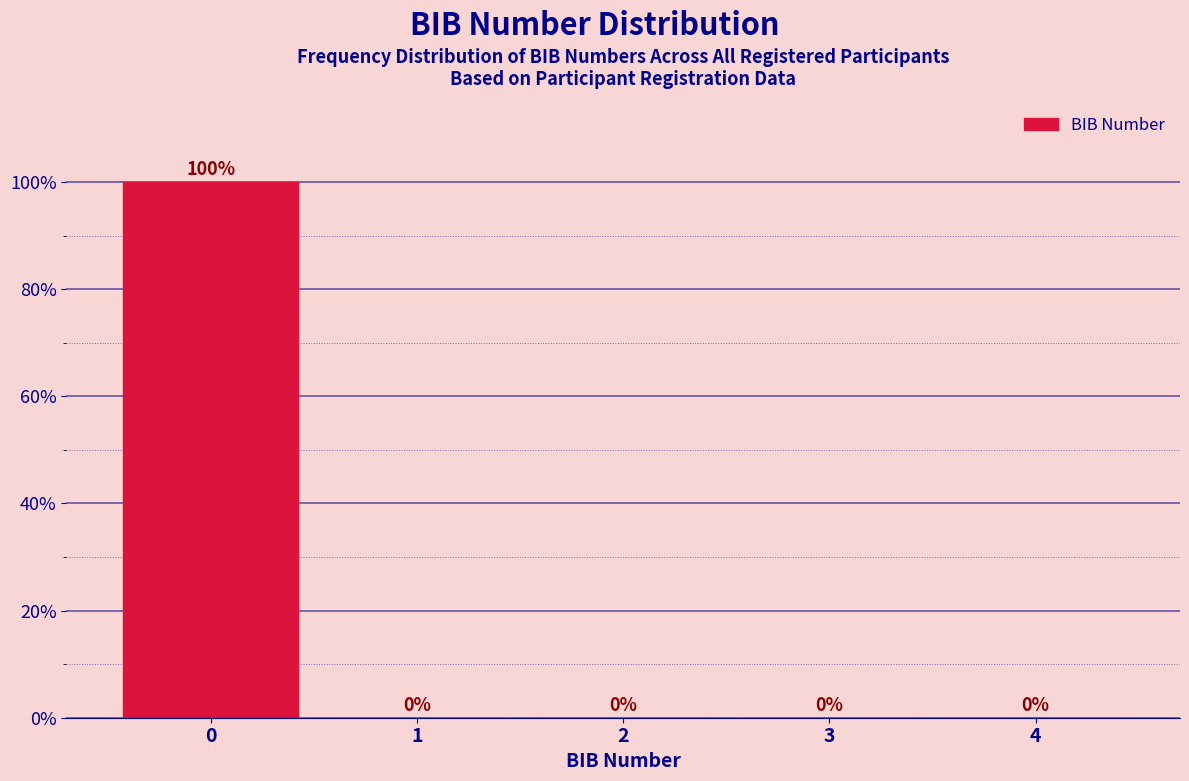

Reading left to right, extract all data points from this chart.

0=100	1=0	2=0	3=0	4=0